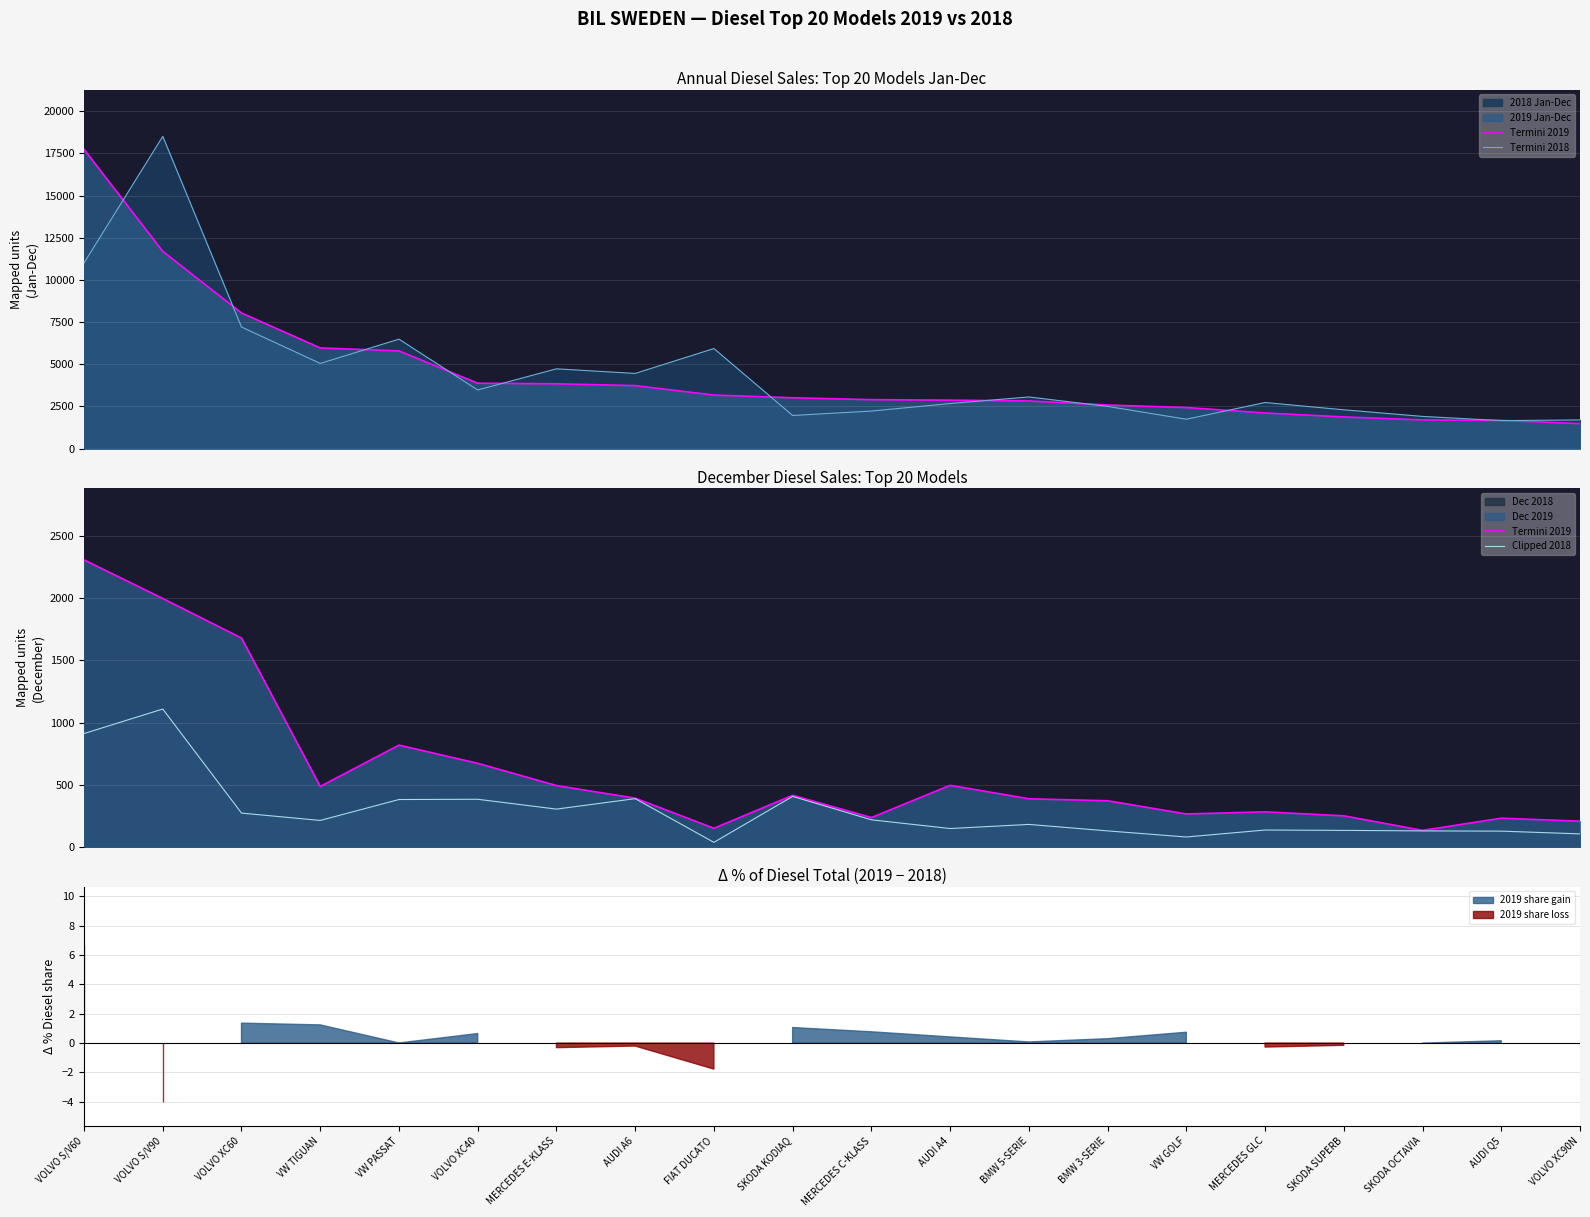

Count the number of categories in the chart.

20